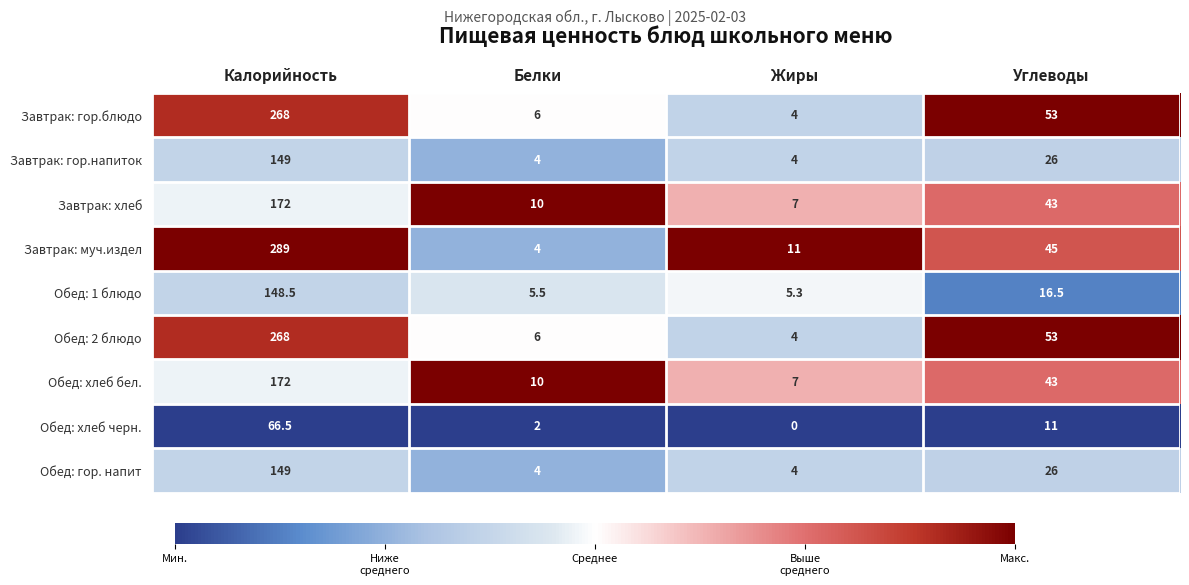

What is the maximum value for Завтрак: гор.напиток?

149.0